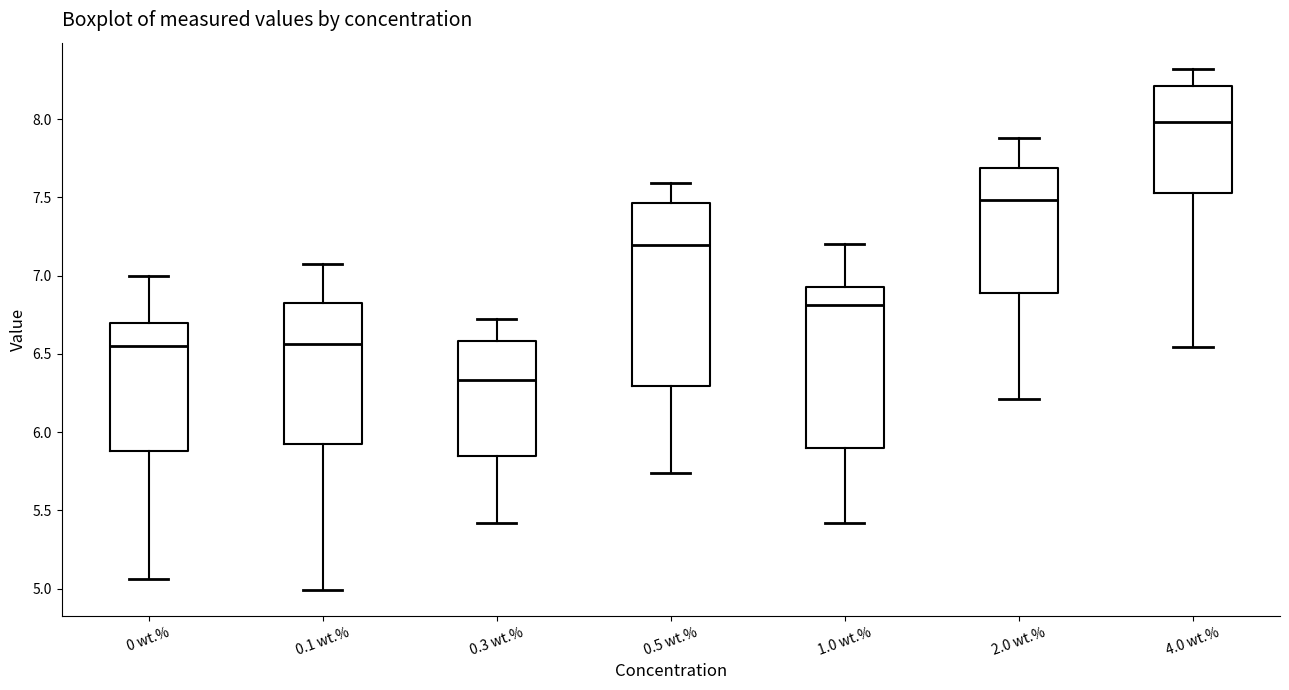

Reading left to right, read every box against the y-axis: the position of its median line, the range the box covers, and the ends of its whiskers. The values are not printed on the chart, so give them approximately, as read against the axis.

0 wt.%: median 6.55, box 5.90 to 6.70, whiskers 5.05 to 7.00
0.1 wt.%: median 6.55, box 5.90 to 6.80, whiskers 5.00 to 7.10
0.3 wt.%: median 6.35, box 5.85 to 6.60, whiskers 5.40 to 6.70
0.5 wt.%: median 7.20, box 6.30 to 7.45, whiskers 5.75 to 7.60
1.0 wt.%: median 6.80, box 5.90 to 6.95, whiskers 5.40 to 7.20
2.0 wt.%: median 7.50, box 6.90 to 7.70, whiskers 6.20 to 7.90
4.0 wt.%: median 8.00, box 7.55 to 8.20, whiskers 6.55 to 8.30